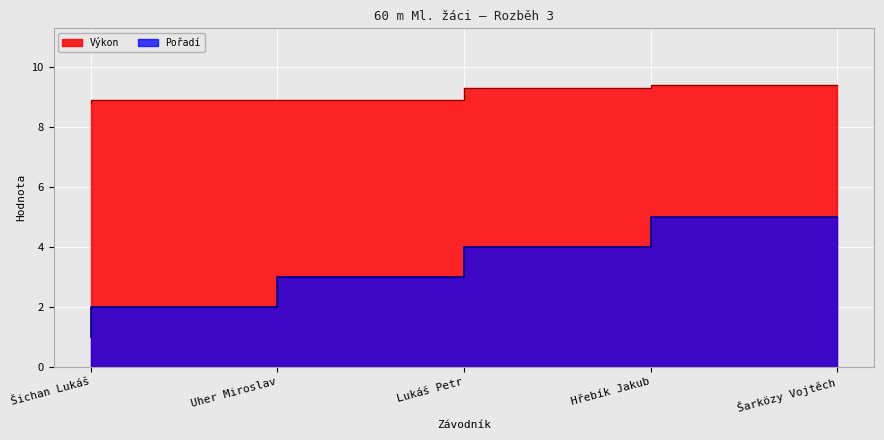

What is the value of the Pořadí point at the 2nd from the left?

2.0